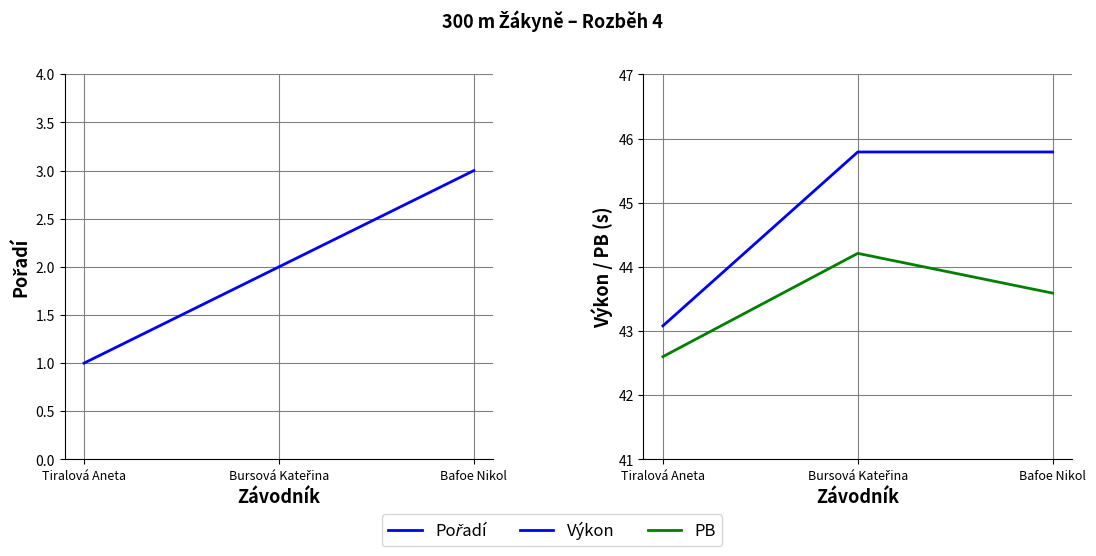

Rank the categories by Výkon value from lowest to highest.

Tiralová Aneta, Bursová Kateřina, Bafoe Nikol